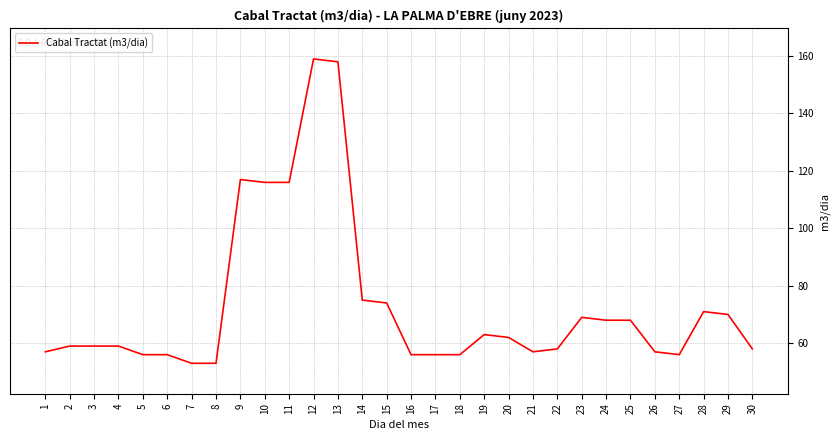

Is it true that the value at 9 is 117?

True